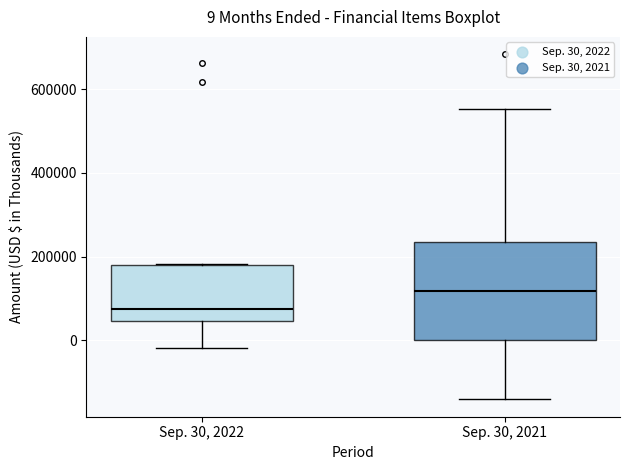

Which box has the lowest median line?

Sep. 30, 2022